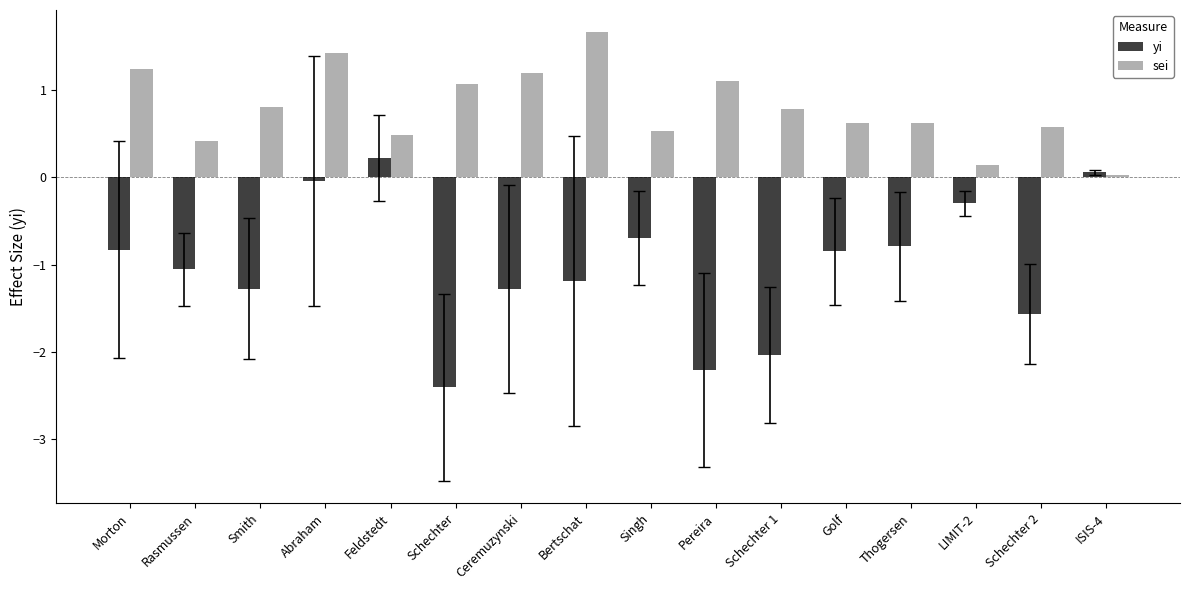

What is the sum of all yi values?

-16.3